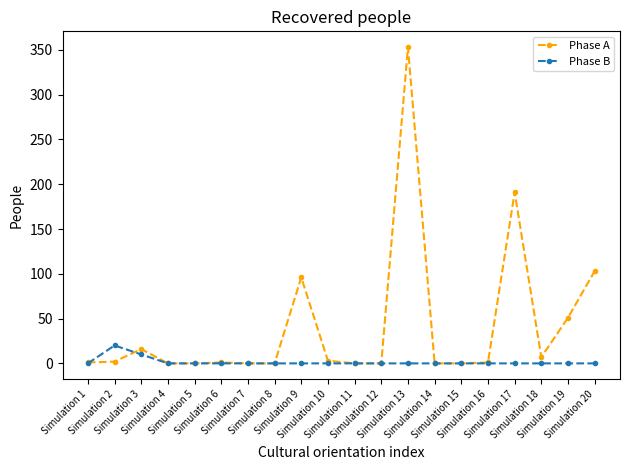

Count the number of categories in the chart.

20